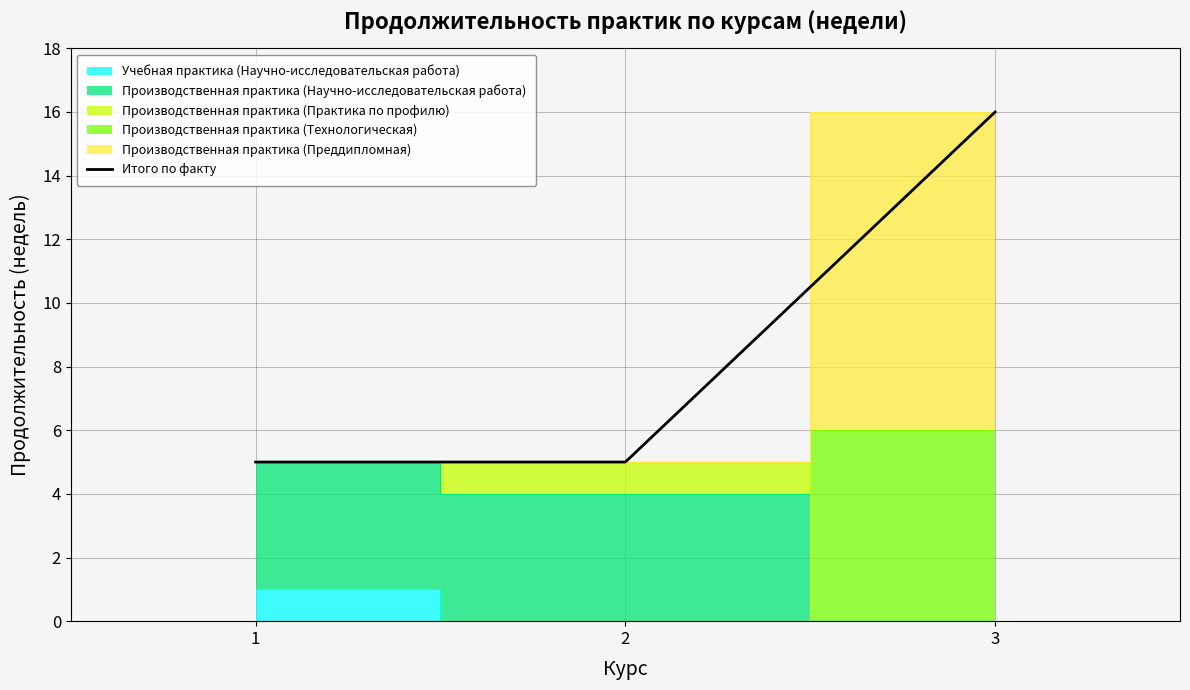

What is the sum of the values at 2 and 1?

10